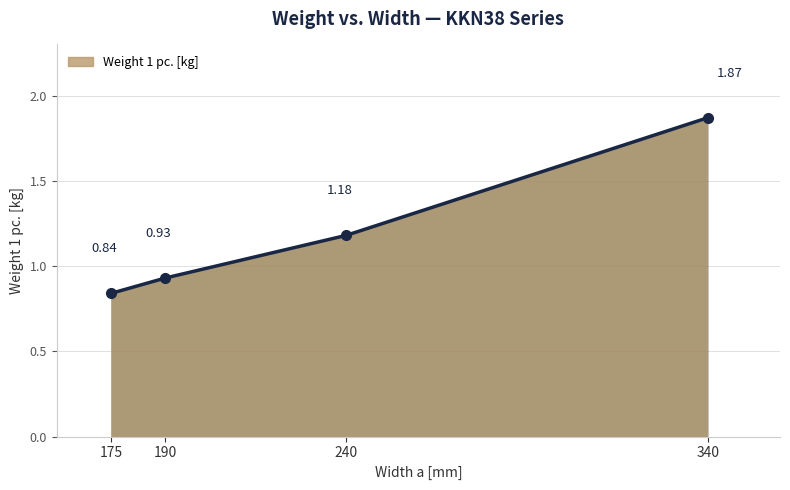

Count the number of categories in the chart.

4